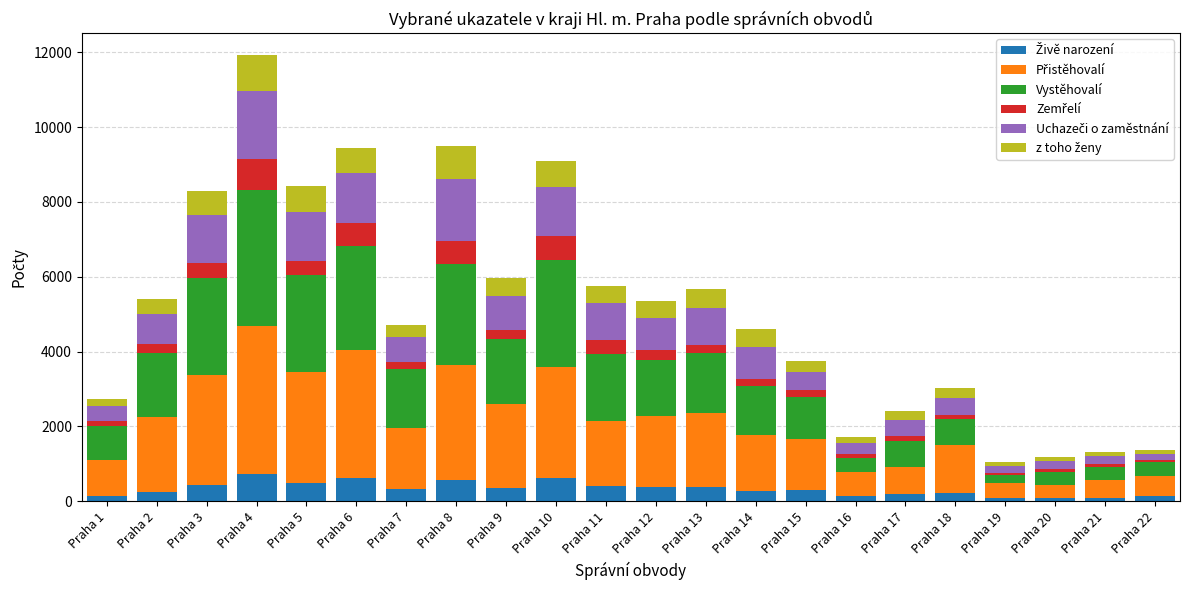

Are the bars horizontal?

No